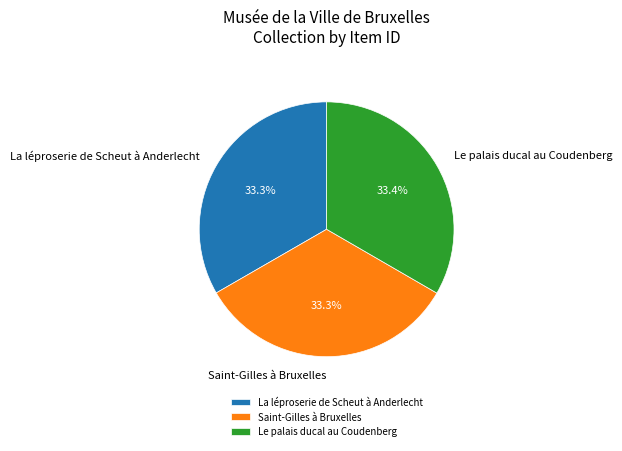

What percentage is the Saint-Gilles à Bruxelles slice, to the nearest percent?

33%